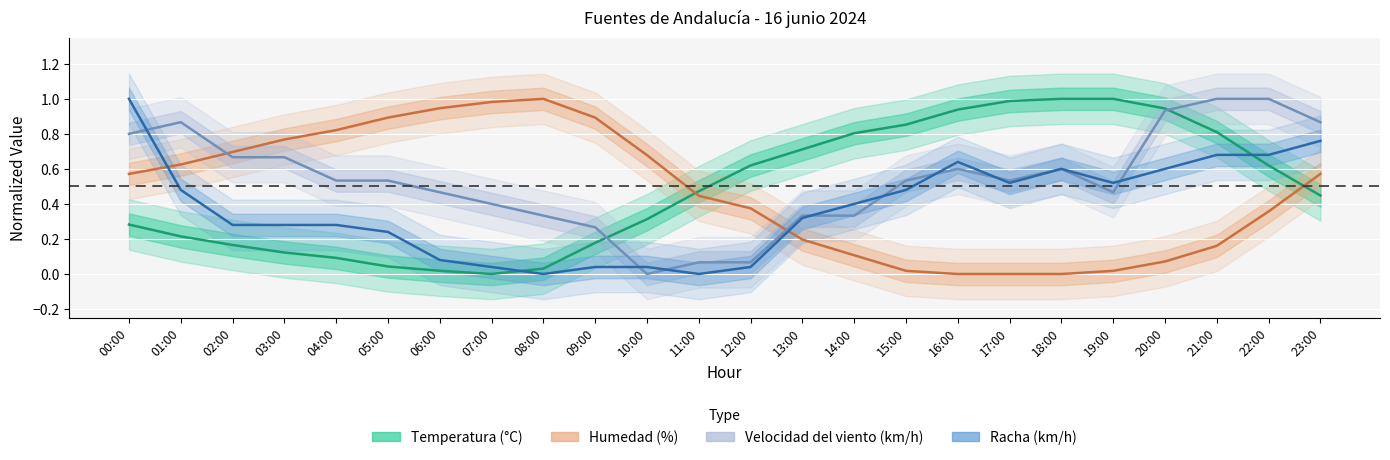

What is the sum of all Racha (km/h) values?

9.0